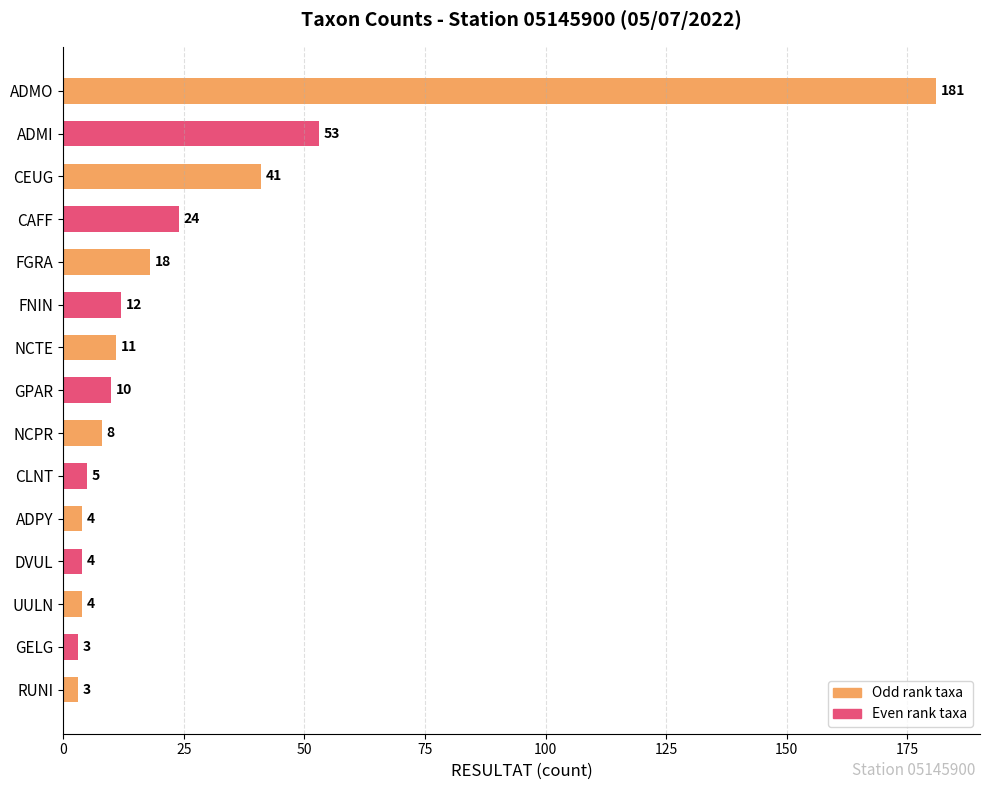

Between ADPY and RUNI, which is larger?

ADPY